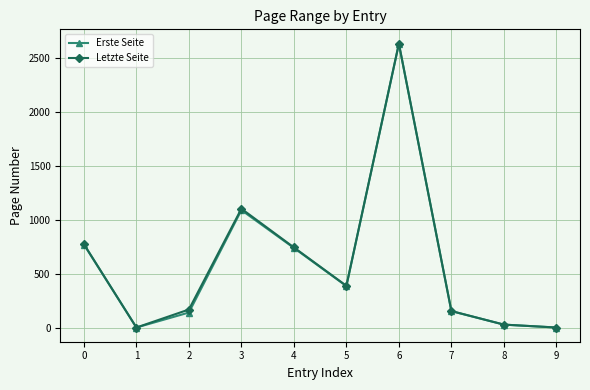

What is the sum of all Letzte Seite values?

5987